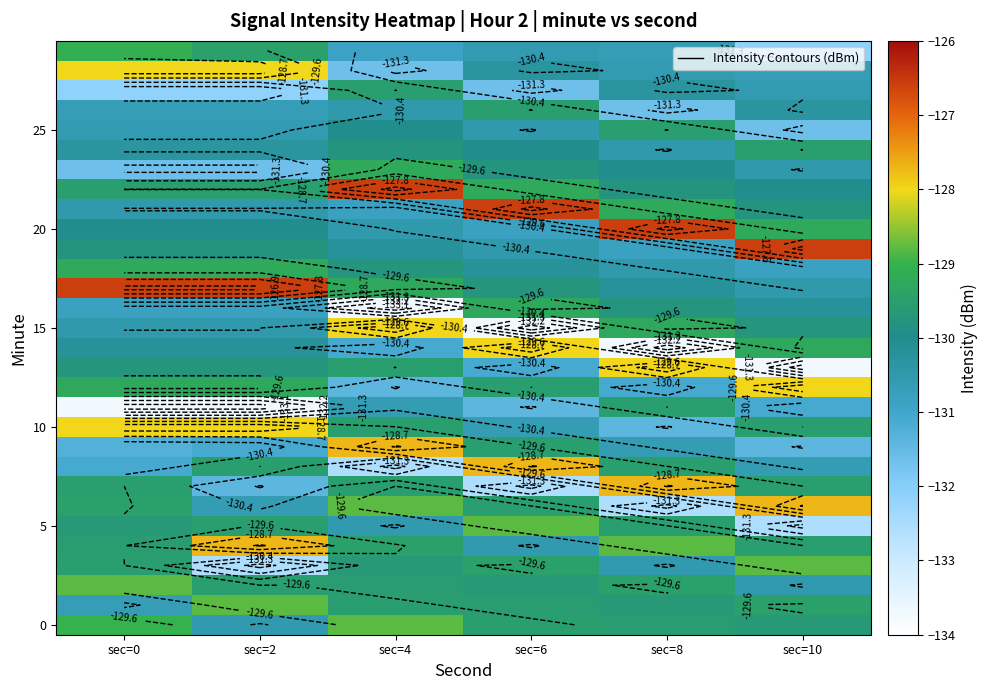

Which has a higher value, sec=4 or sec=0?

sec=4